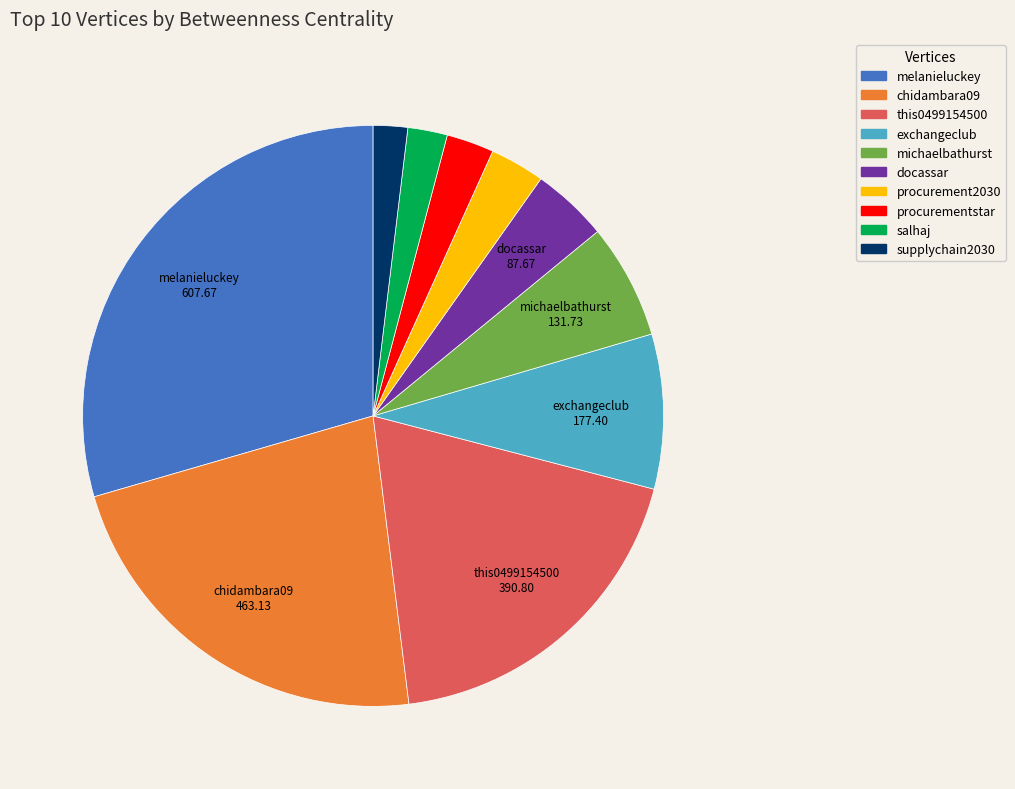

Do chidambara09 and michaelbathurst together represent more than half of the pie?

No